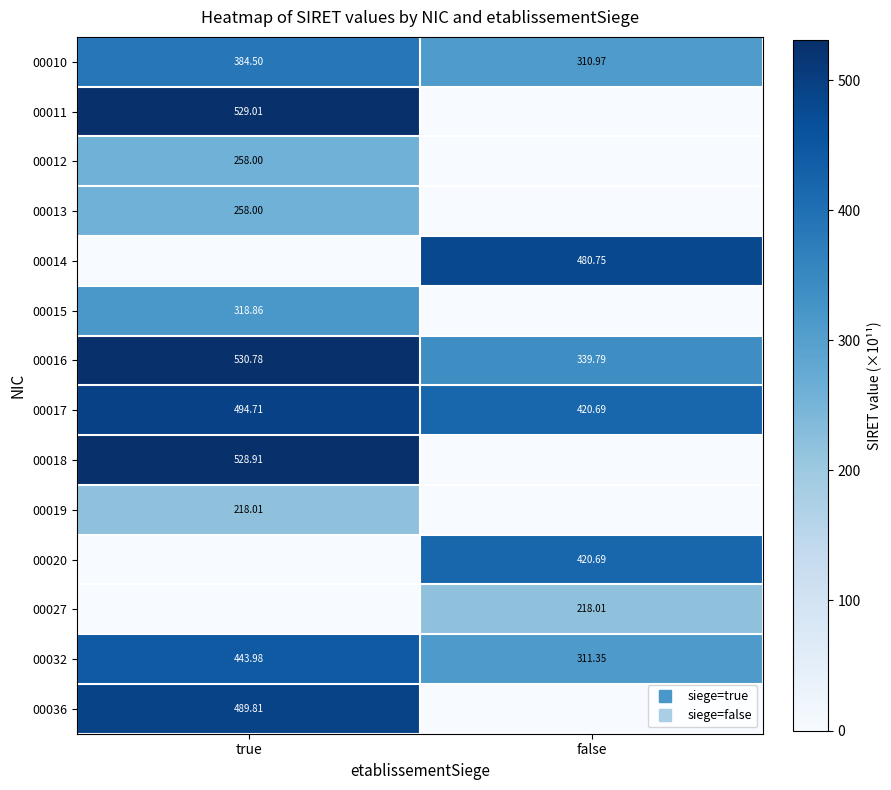

What is the total value across all series at true?

4454.6